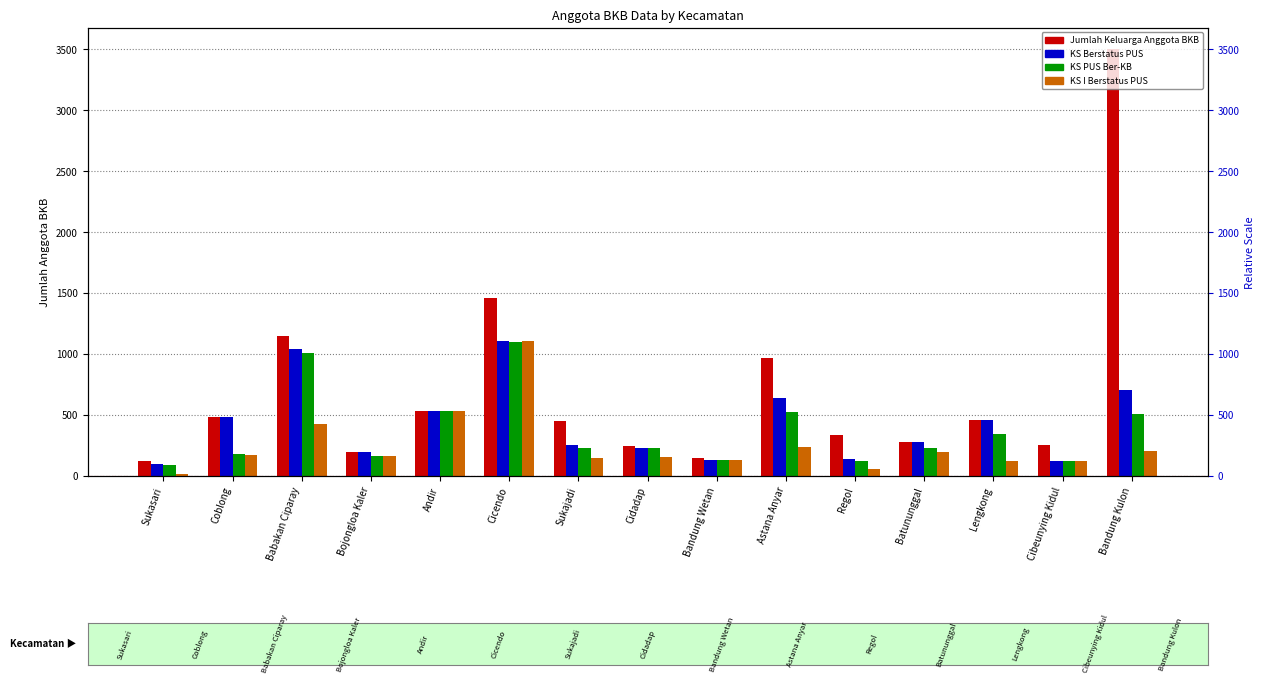

What is the smallest value displayed?

12